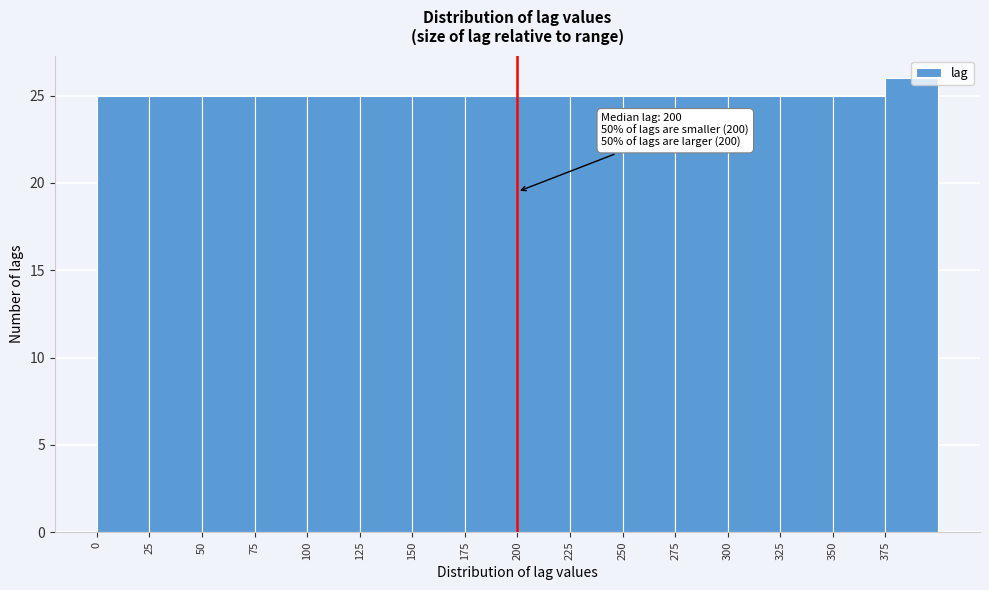

Which range on the x-axis has the tallest bar?

375 to 400